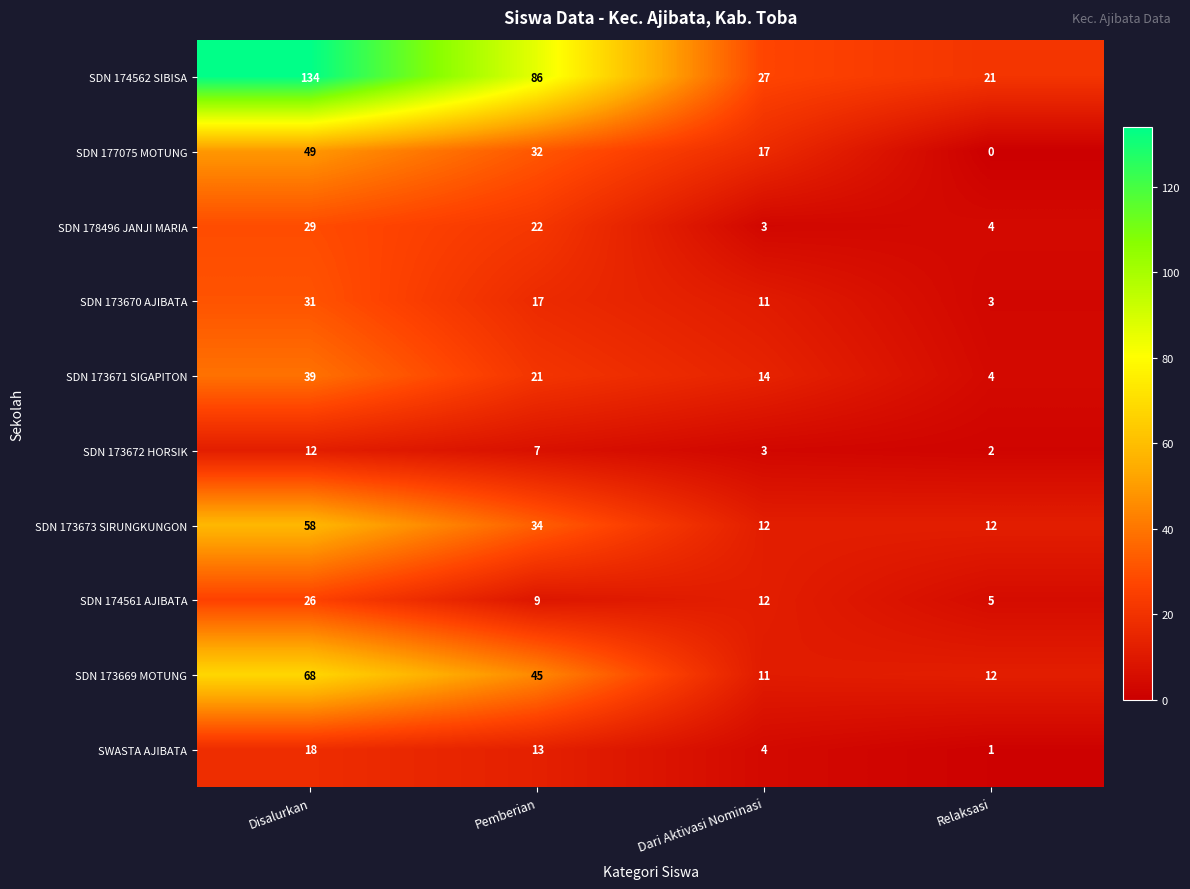

What is the spread (max minus min) of values at Relaksasi?

21